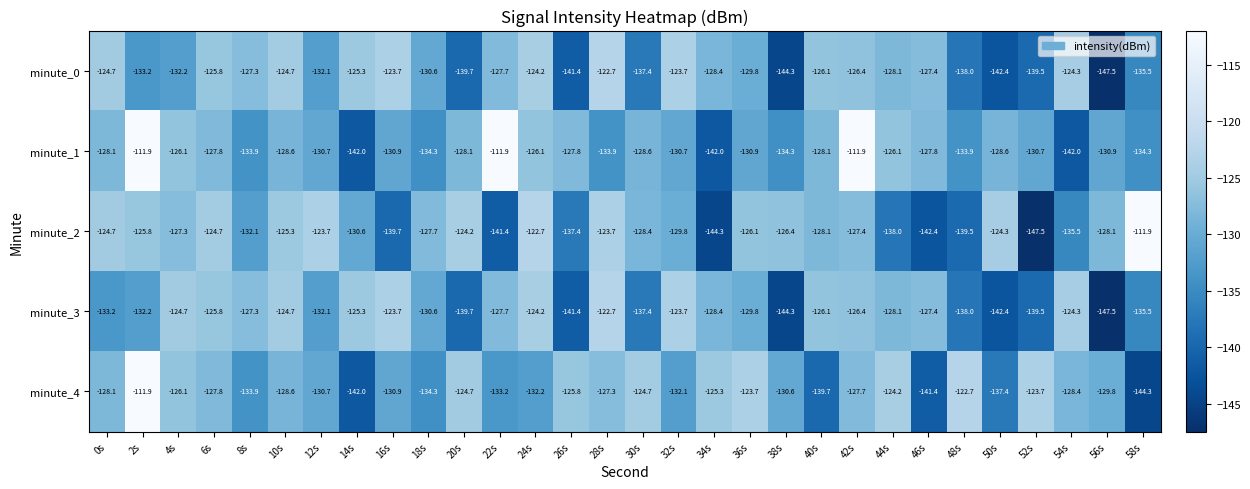

At which label does minute_2 reach its minimum?

52s